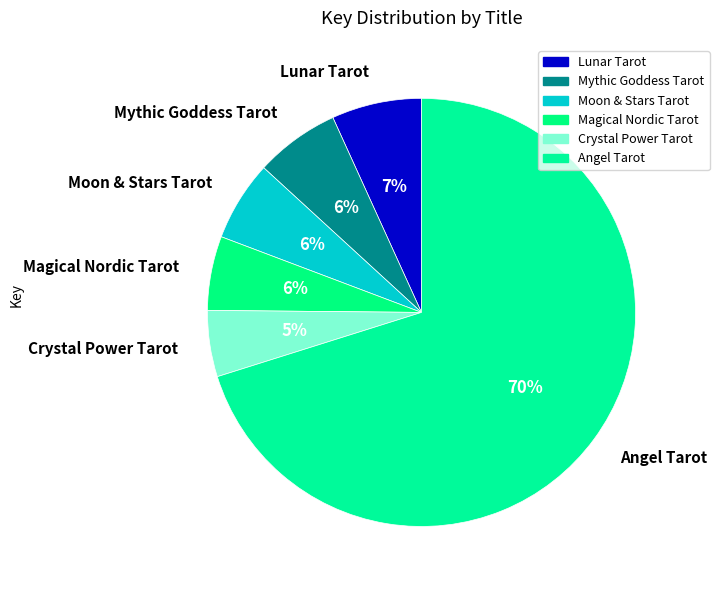

To the nearest percent, what percentage of the pie is Magical Nordic Tarot?

6%